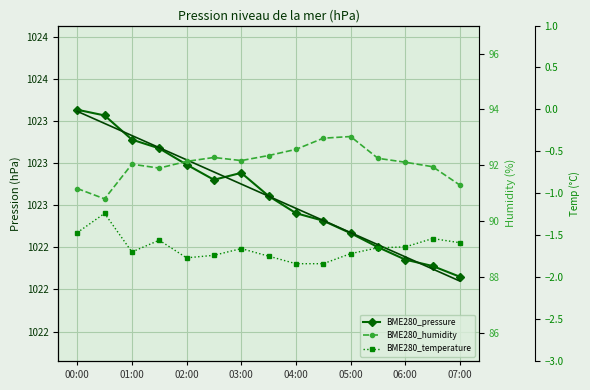

How many interior local peaks does the BME280_pressure series have?

1